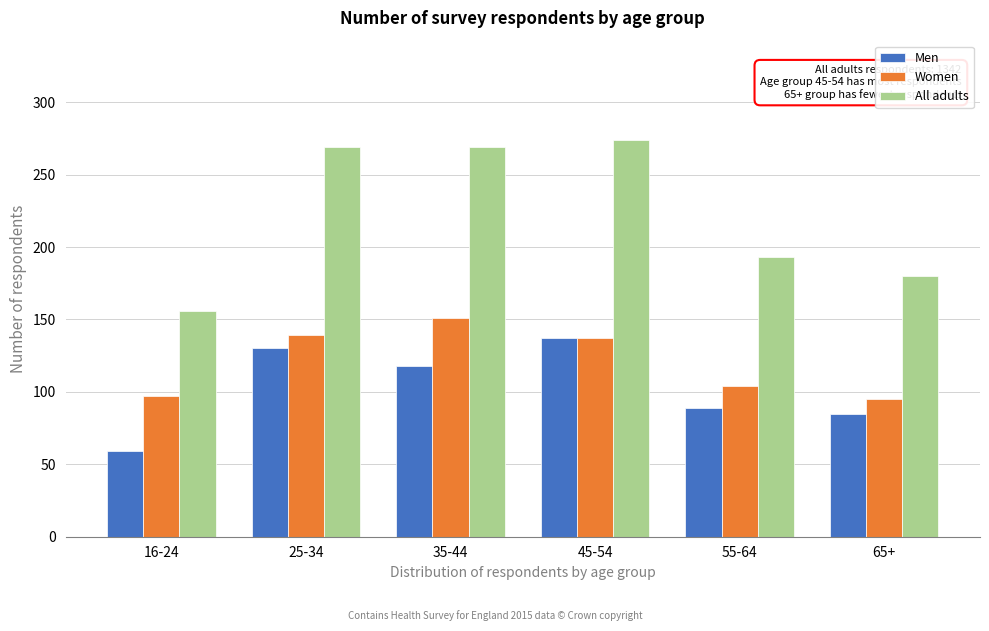

Reading left to right, transcribe all the data shown in this chart.

Men: 16-24=59.0	25-34=130.0	35-44=118.0	45-54=137.0	55-64=89.0	65+=85.0
Women: 16-24=97.0	25-34=139.0	35-44=151.0	45-54=137.0	55-64=104.0	65+=95.0
All adults: 16-24=156.0	25-34=269.0	35-44=269.0	45-54=274.0	55-64=193.0	65+=180.0